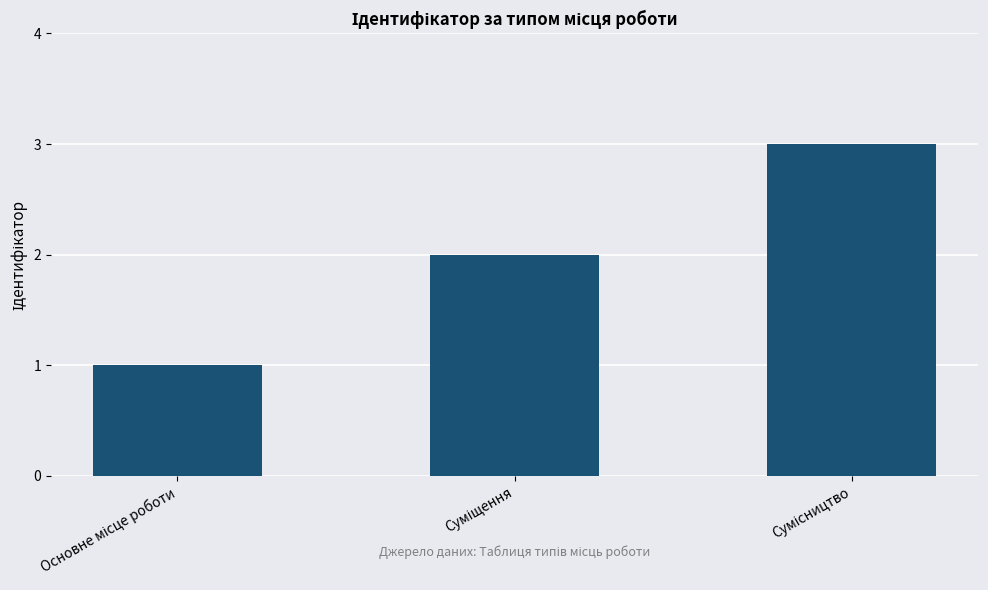

What is the maximum value shown in the chart?

3